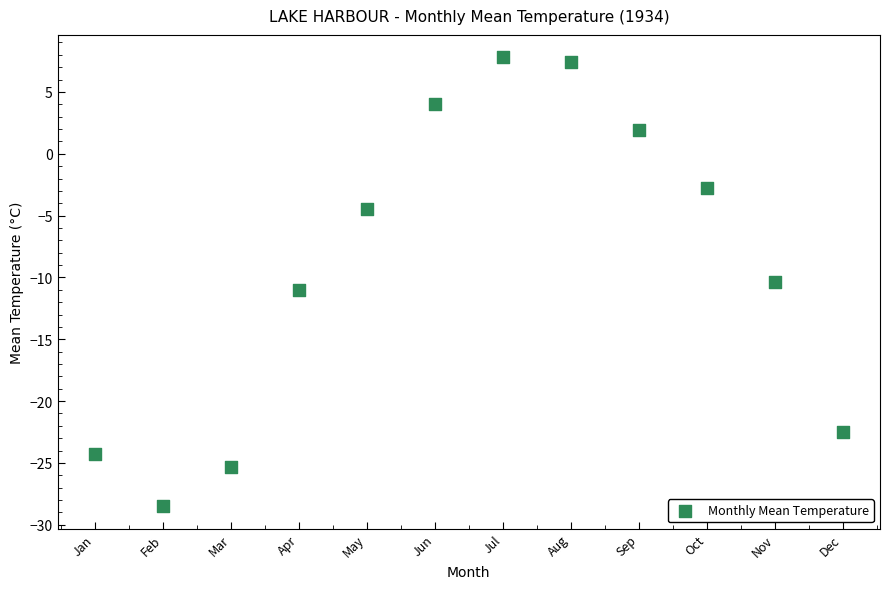

What is the average X value?

6.5